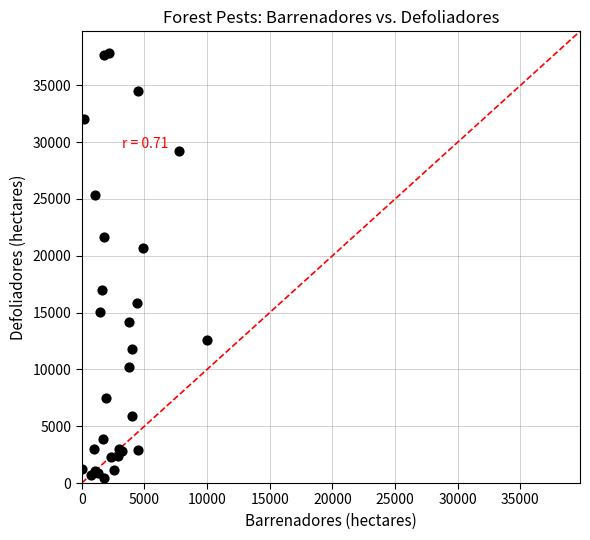

What Y value in the scatter plot is closest to 19157?

20665